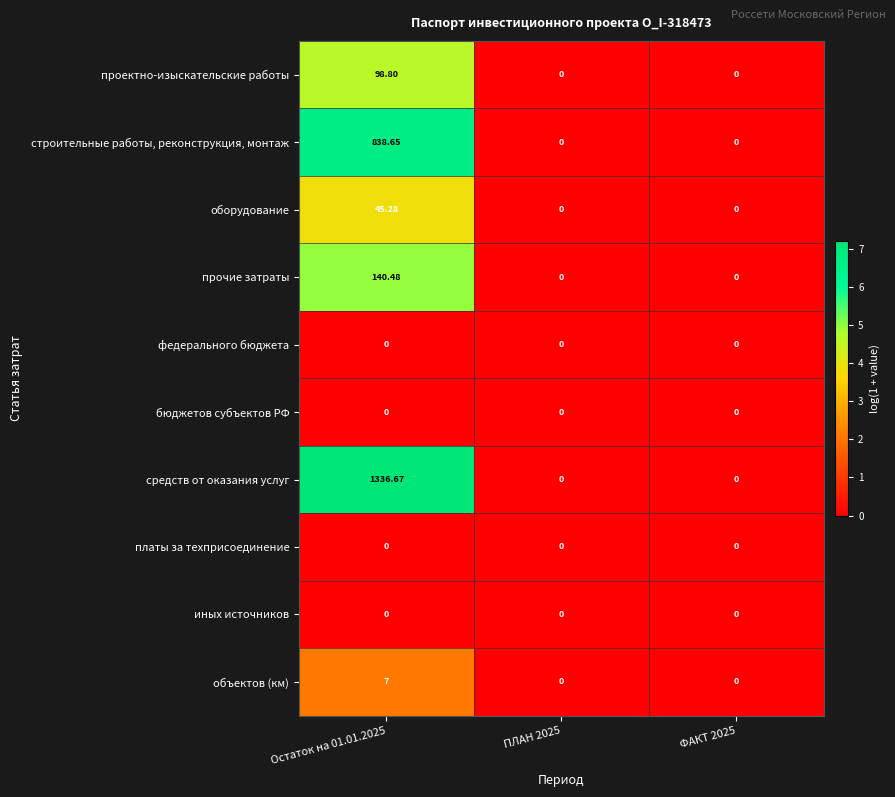

Which series changed the most between Остаток на 01.01.2025 and ФАКТ 2025?

средств от оказания услуг